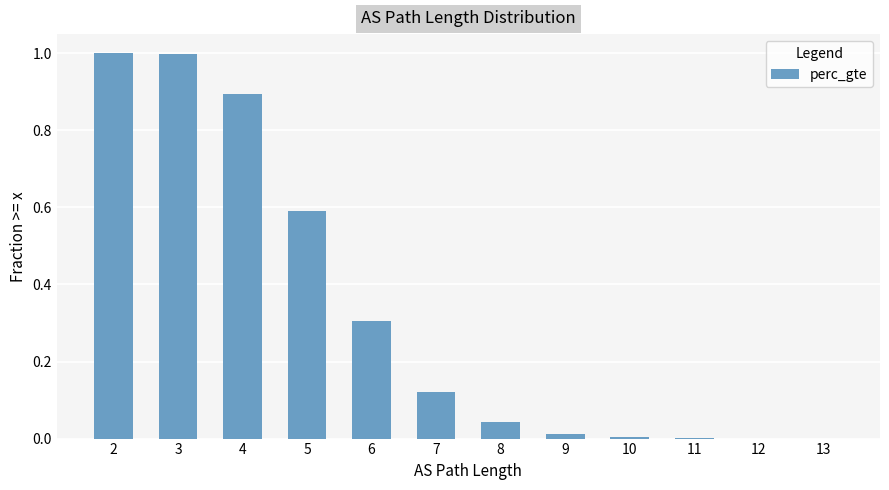

The value at 6 is 0.5. True or false?

False